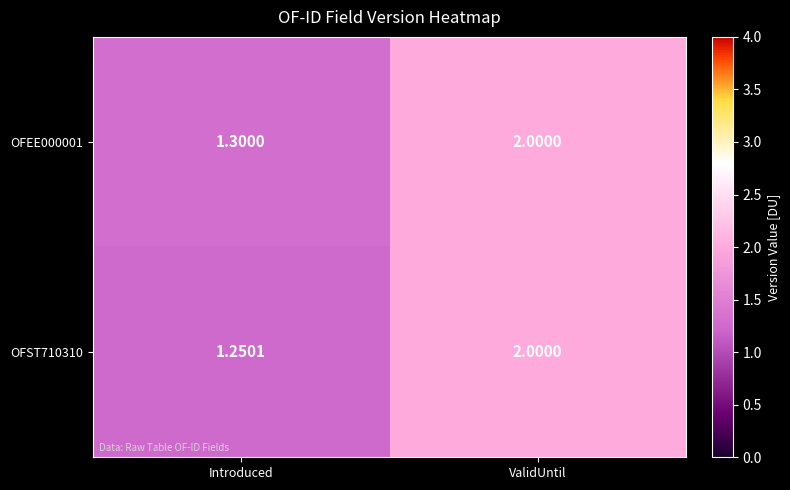

At which category is the sum across all series the highest?

ValidUntil